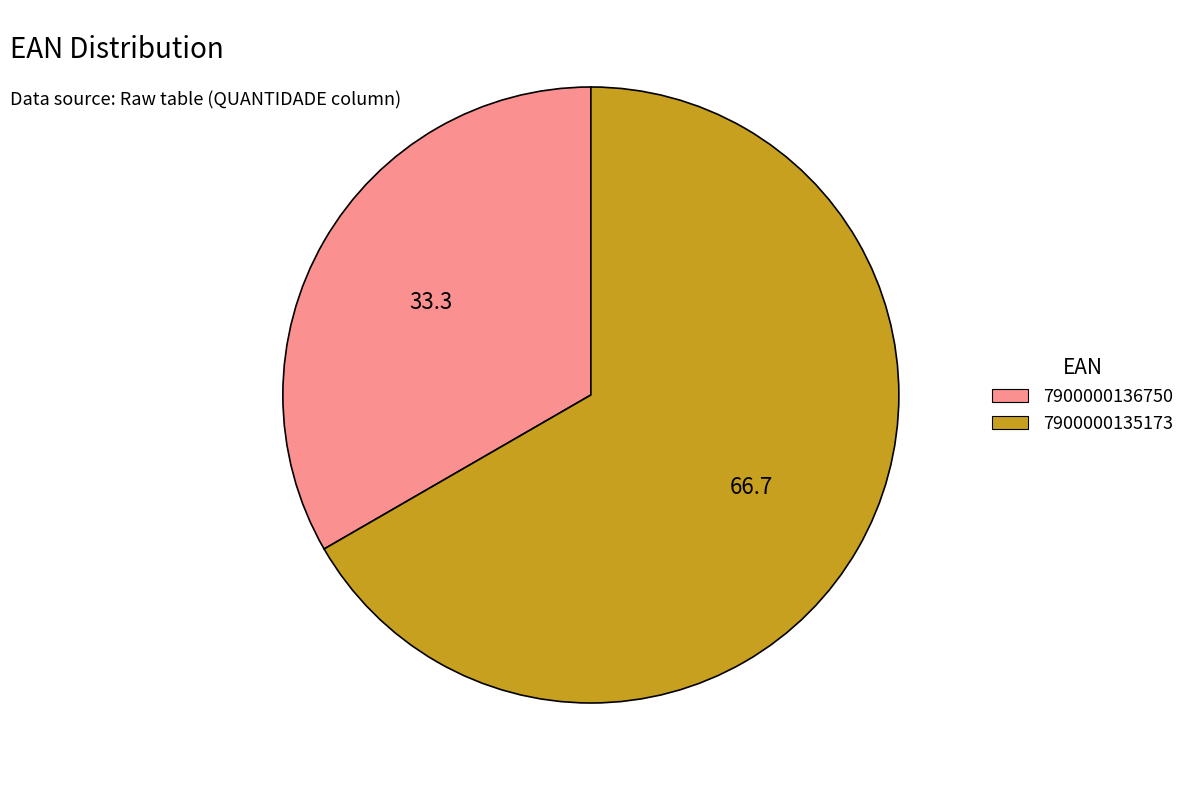

How many slices are in this pie chart?

2